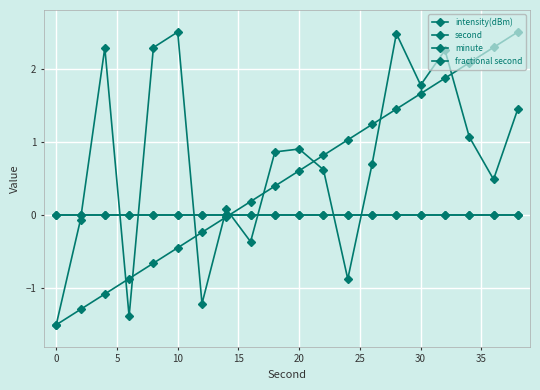

In intensity(dBm), how many points are lower than both neighbors (excluding endpoints)?

6